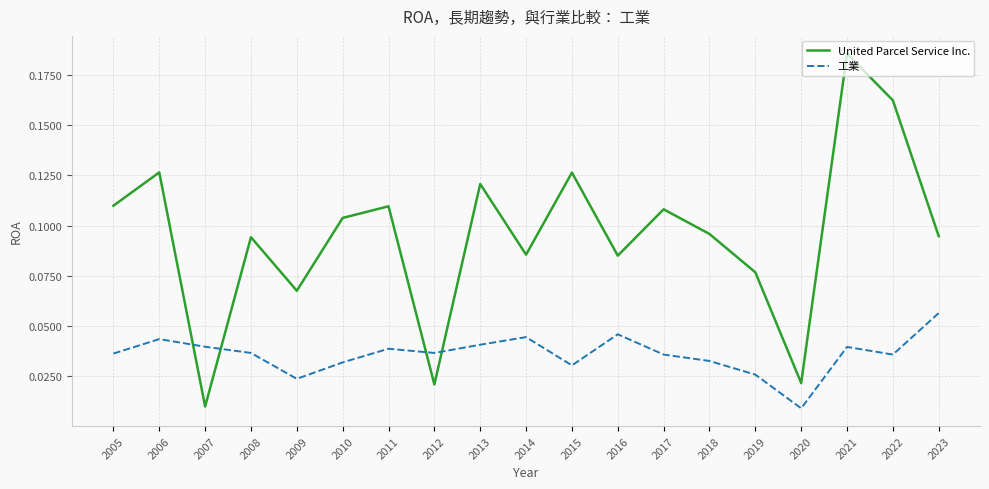

True or false: 工業 has a value of 0.1 at 2018.

False